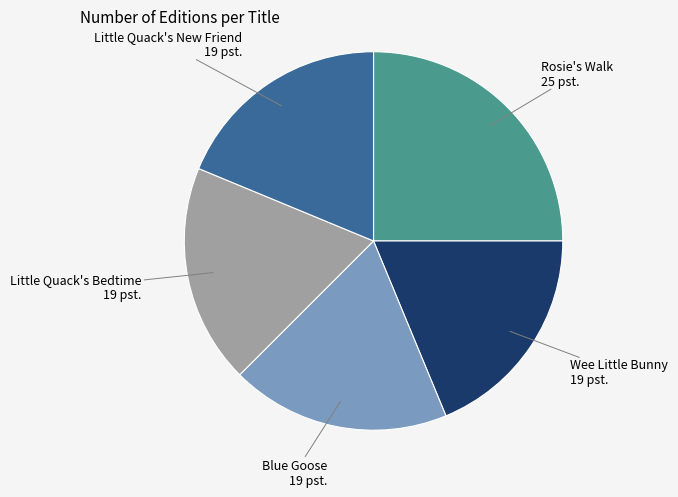

Count the number of slices in the pie.

5